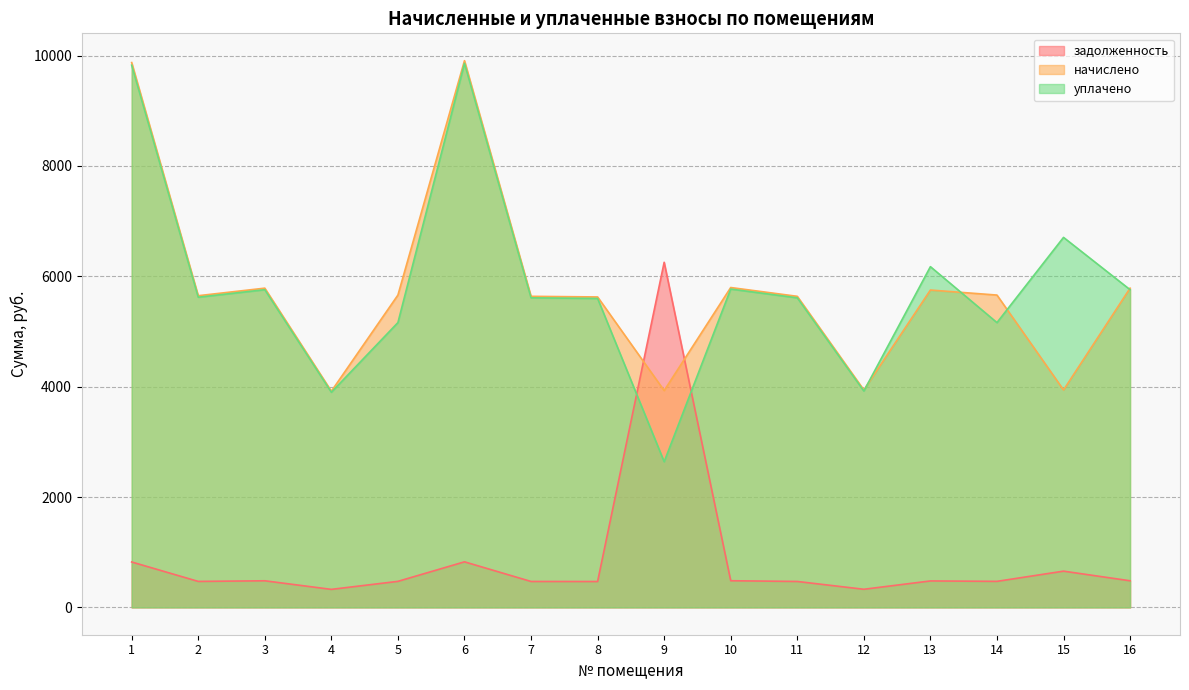

Rank the series by their maximum value, from lowest to highest.

задолженность, уплачено, начислено